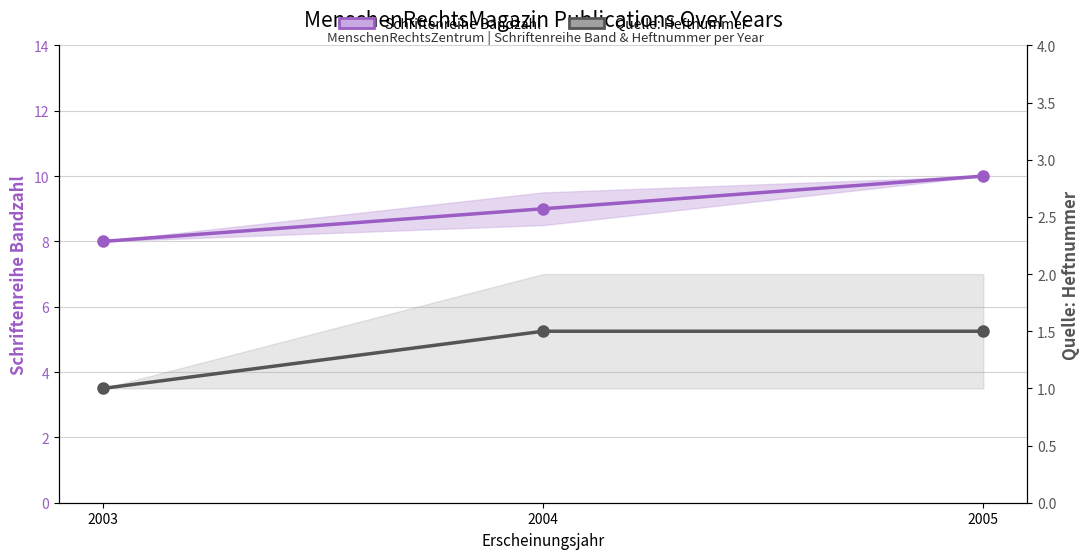

Which series changed the most between 2003 and 2005?

Schriftenreihe Bandzahl